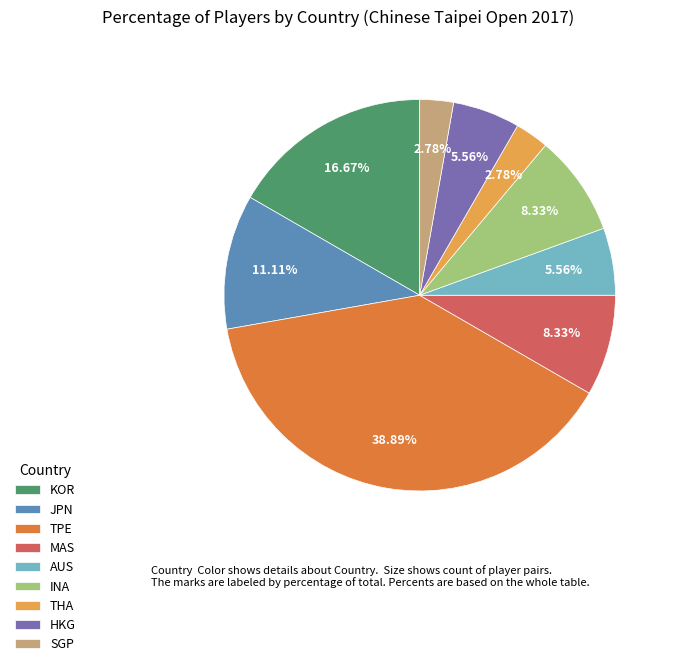

What is the largest slice in the pie chart?

TPE